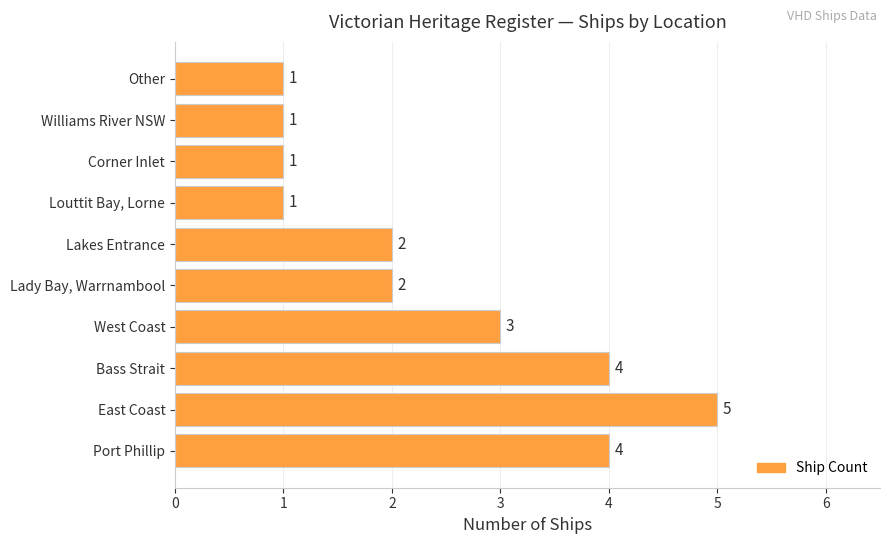

How many categories are shown in the chart?

10